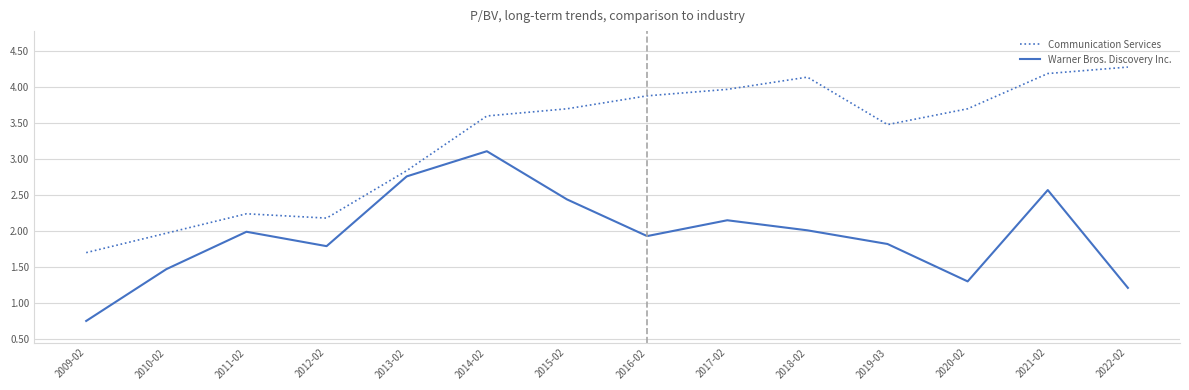

Does the chart display data point markers on the line(s)?

No